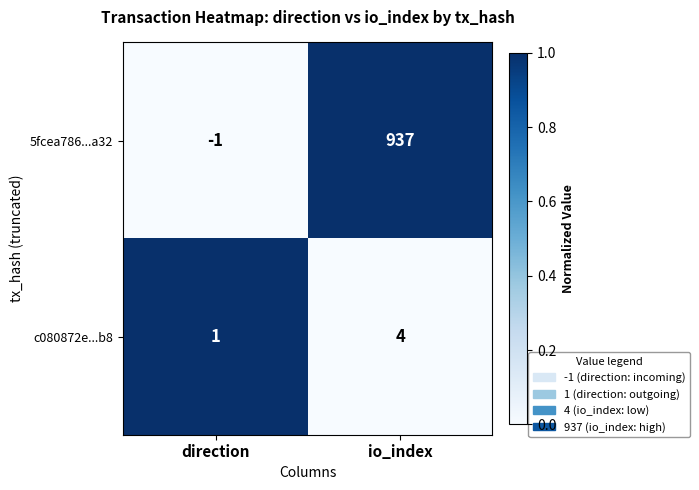

Which category has the lowest value across all series?

direction